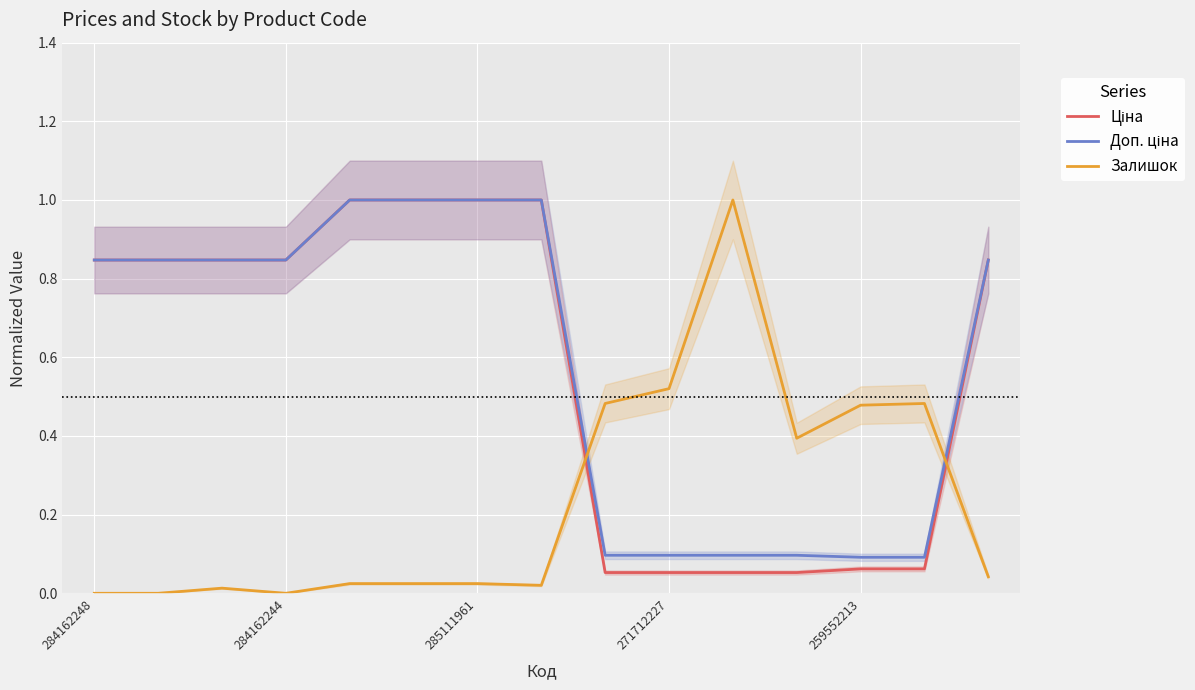

True or false: Ціна and Доп. ціна intersect in this chart.

False